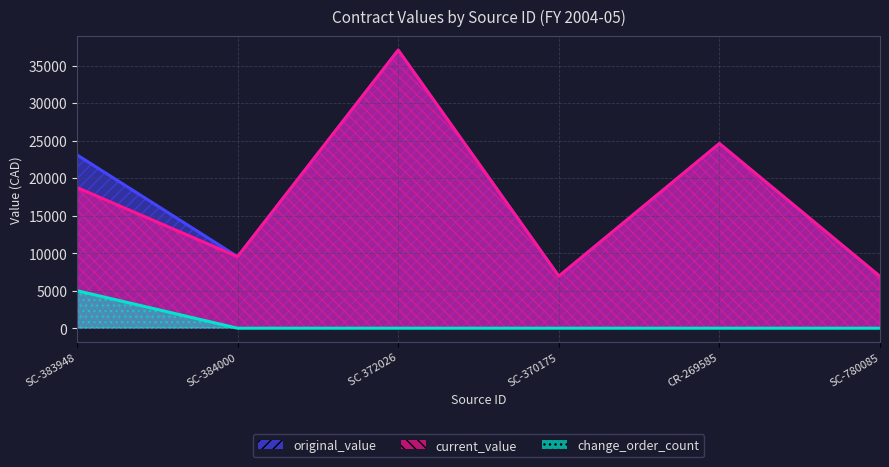

What position from the left is CR-269585?

5